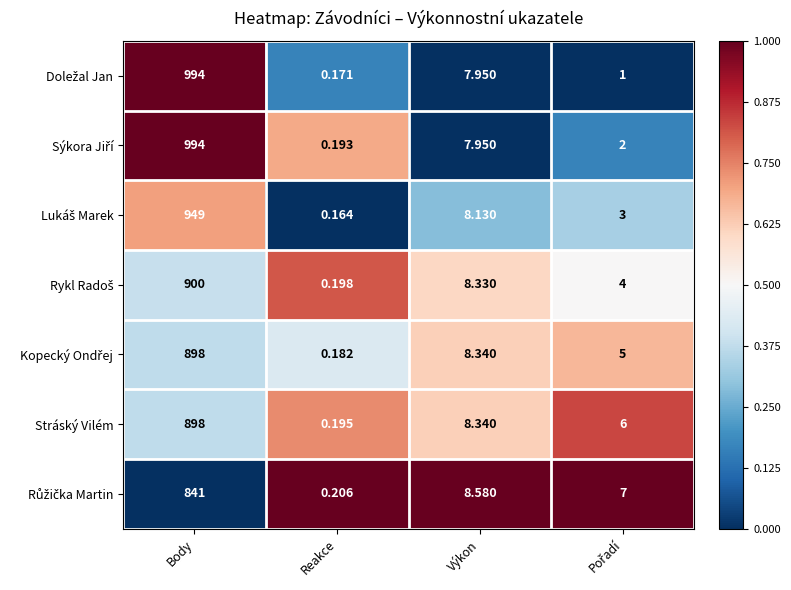

At which label is Stráský Vilém closest to 449?

Výkon